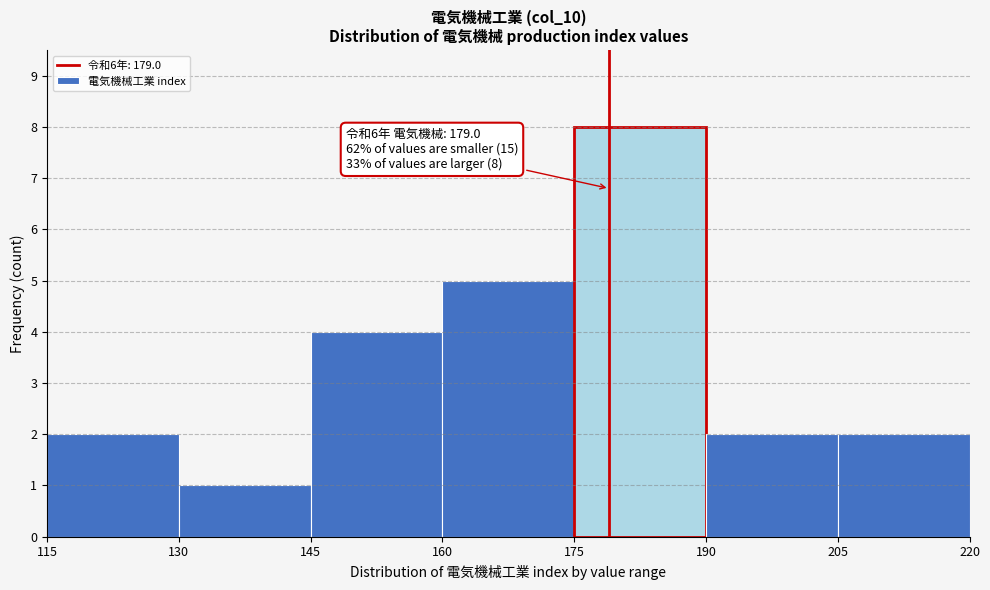

Over which range of the x-axis is the bar tallest?

175 to 190